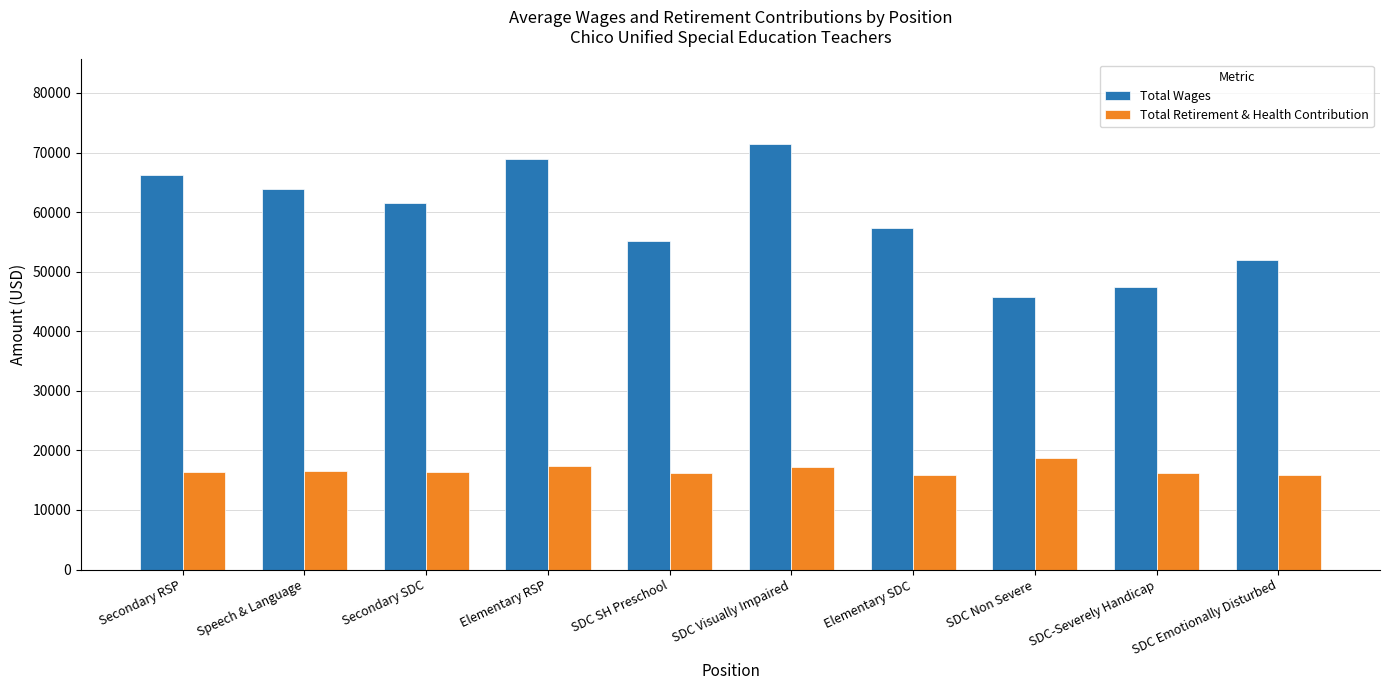

Rank the series by their average value, from highest to lowest.

Total Wages, Total Retirement & Health Contribution